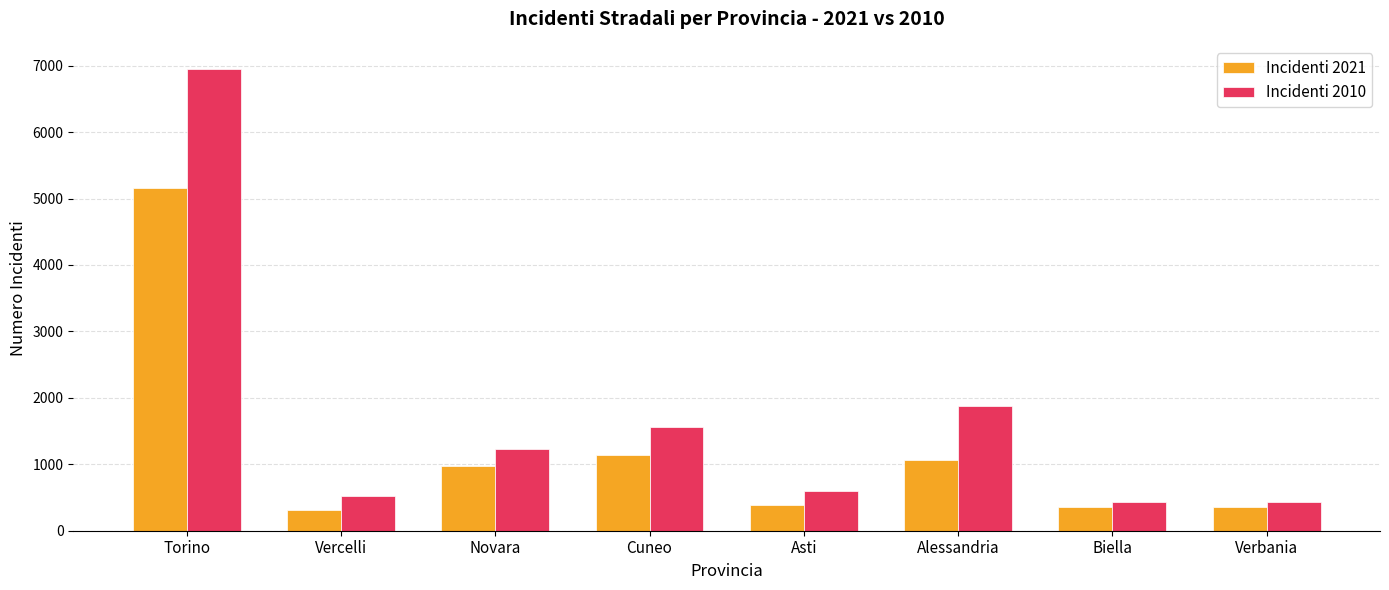

Which category has the highest value in the Incidenti 2010 series?

Torino